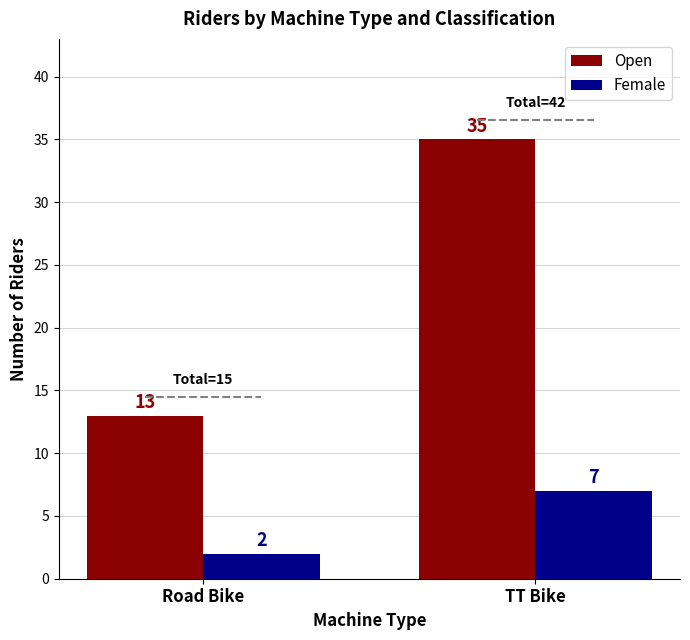

Reading left to right, what are all the values shown in this chart?

Open: 13	35
Female: 2	7